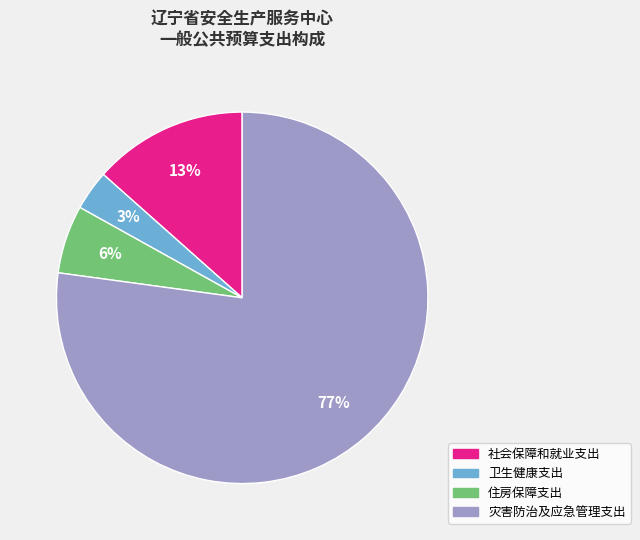

Rank the categories by value from lowest to highest.

卫生健康支出, 住房保障支出, 社会保障和就业支出, 灾害防治及应急管理支出